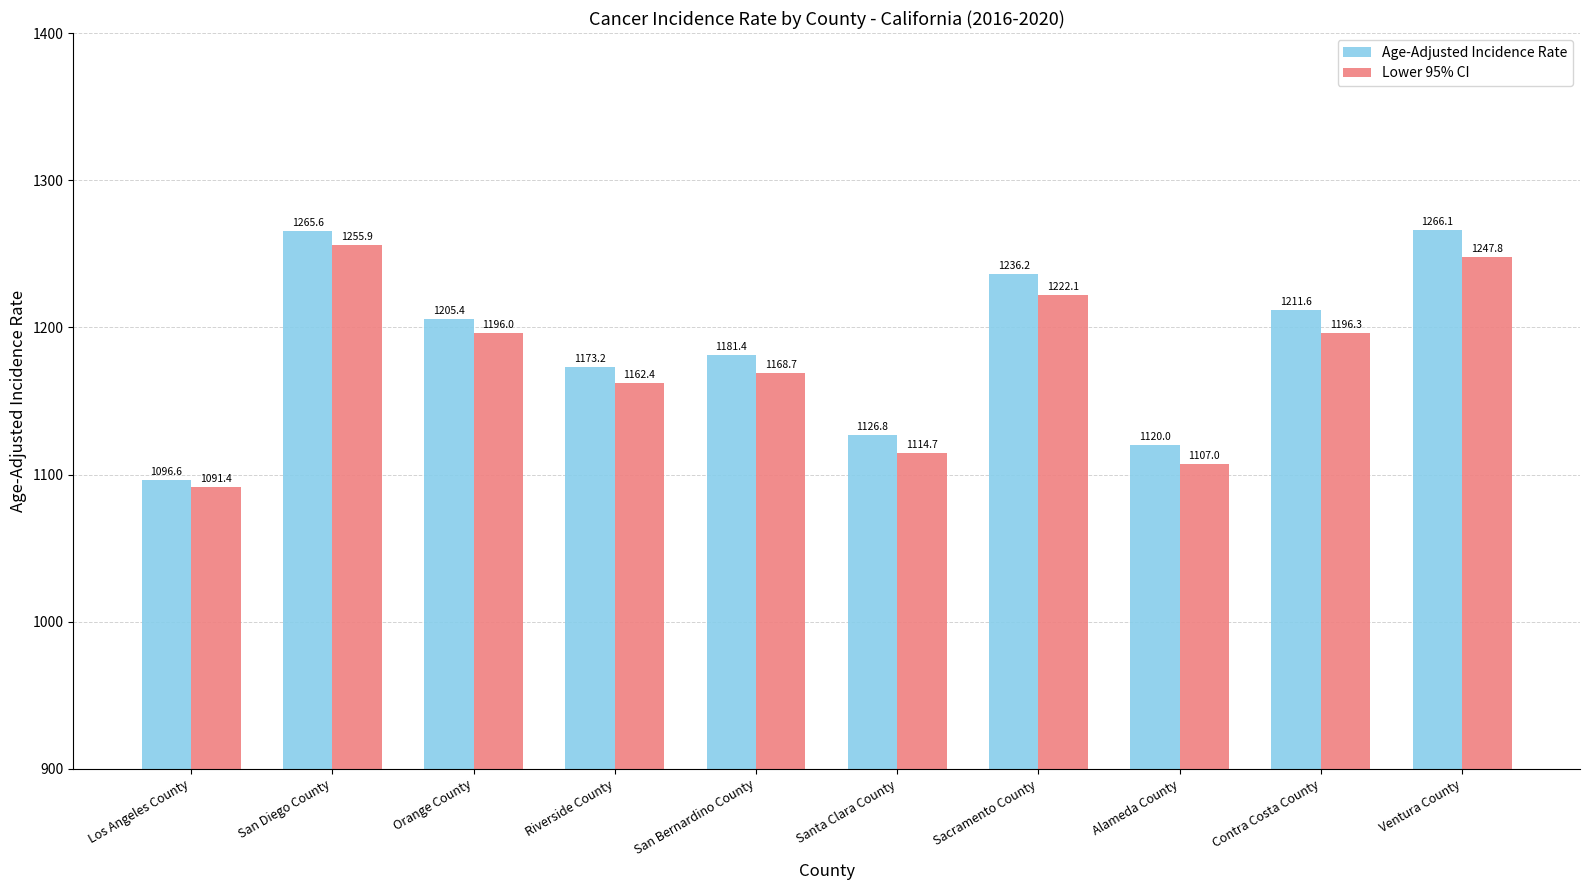

What is the label of the 3rd bar from the right?

Alameda County